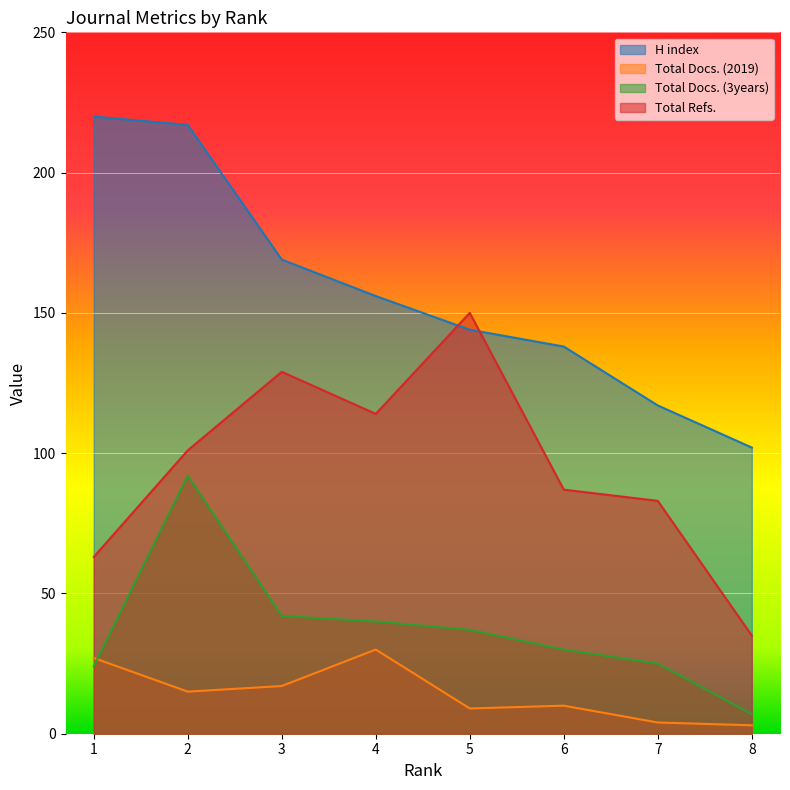

Rank the categories by Total Docs. (2019) value from lowest to highest.

8, 7, 5, 6, 2, 3, 1, 4